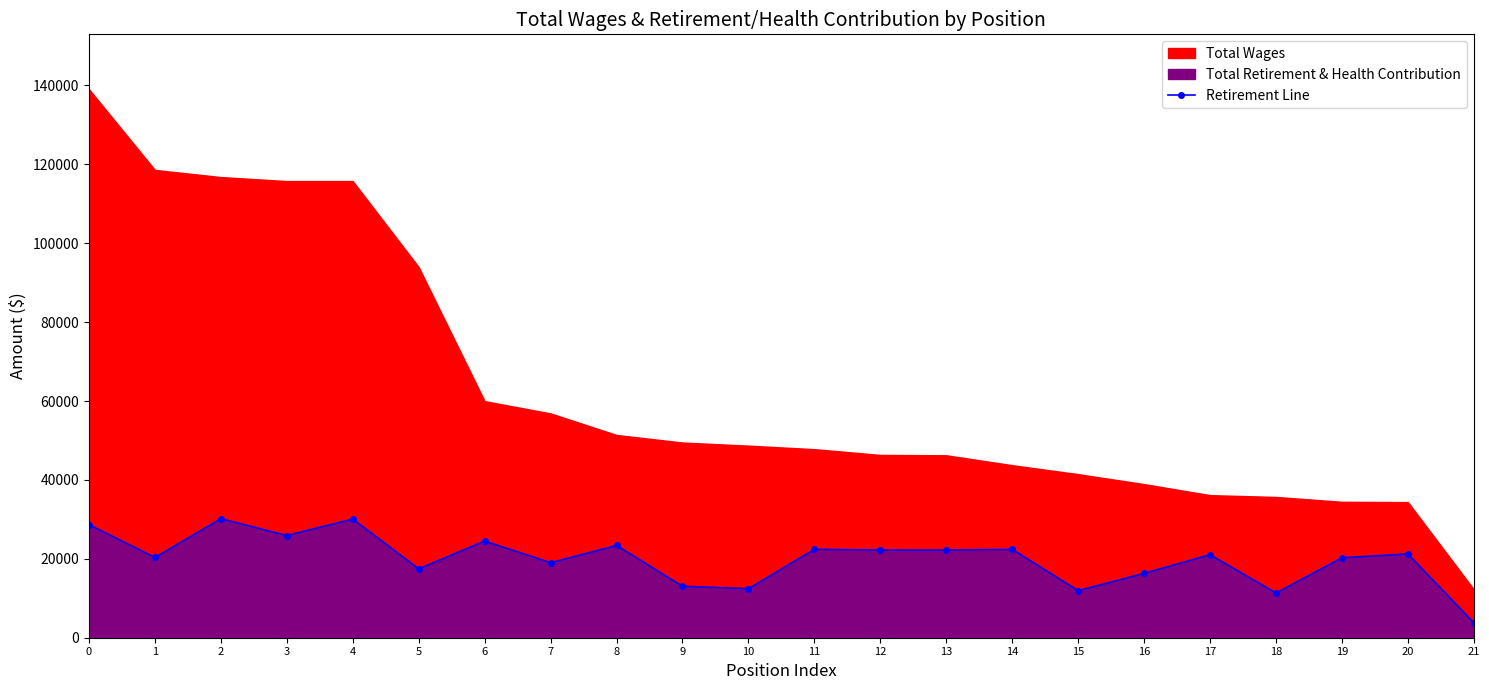

The value at 7 is 19021. True or false?

True